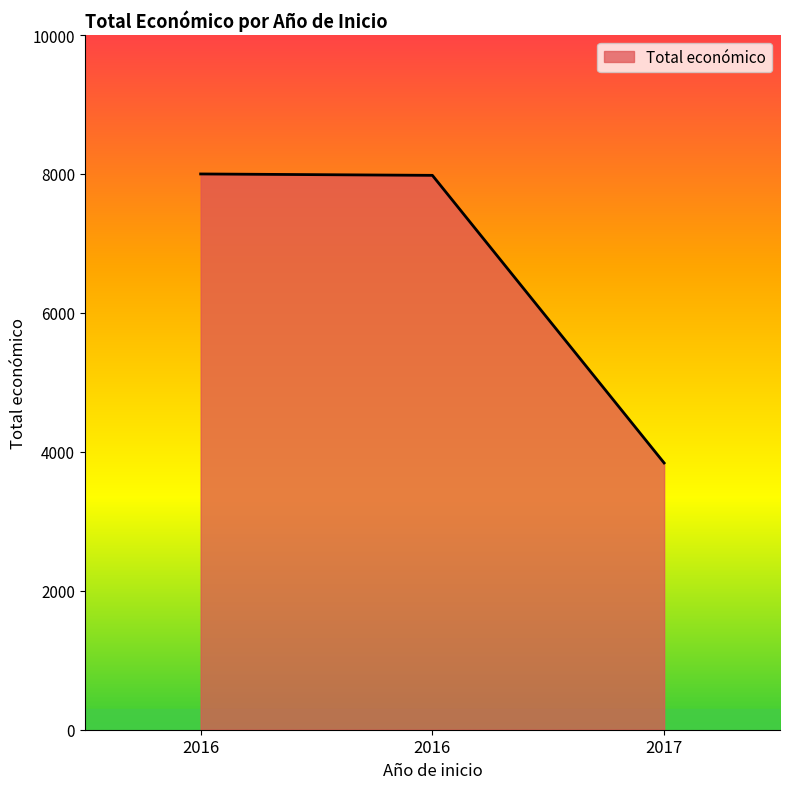

List the labels in order of value, largest first.

2016, 2016, 2017